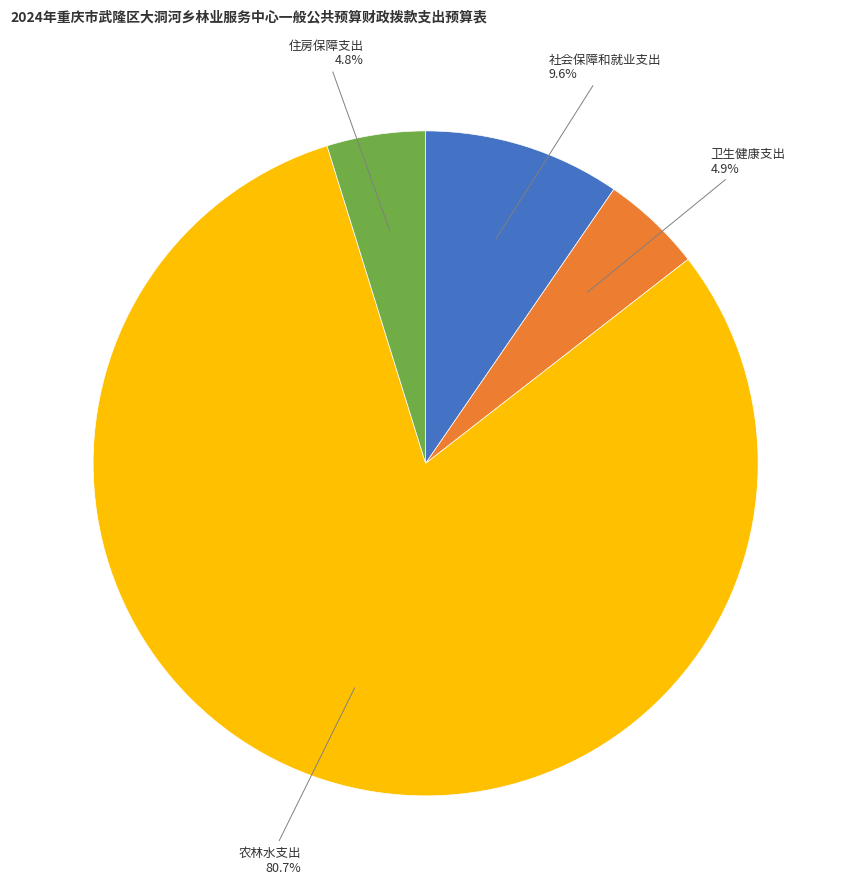

Is there any slice that represents more than half of the pie?

Yes